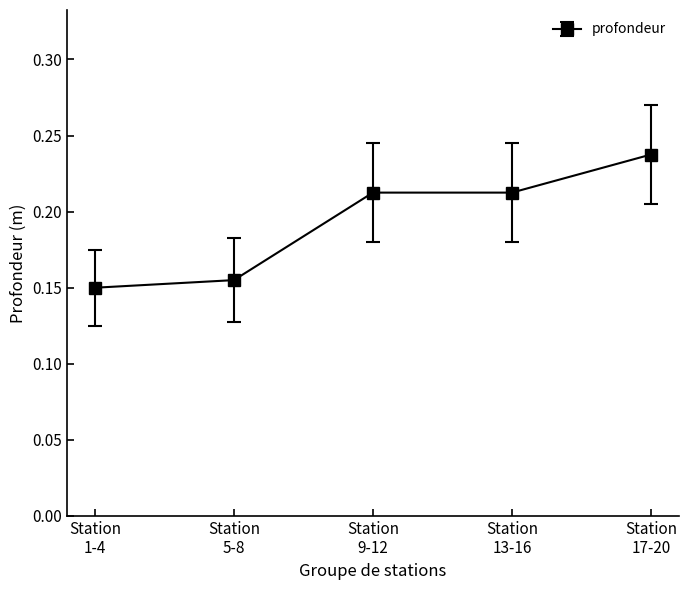

What is the sum of all values?

1.0